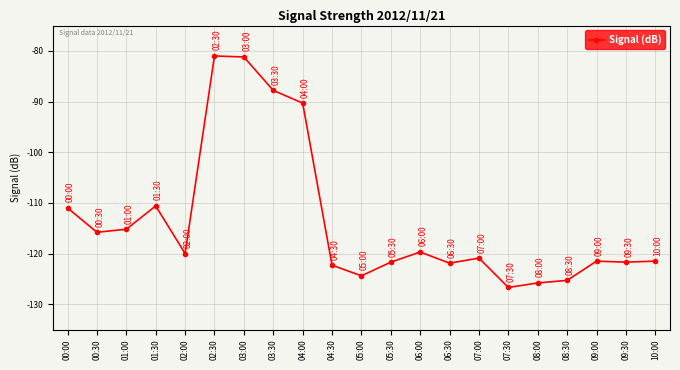

What is the label of the 21st point from the right?

00:00